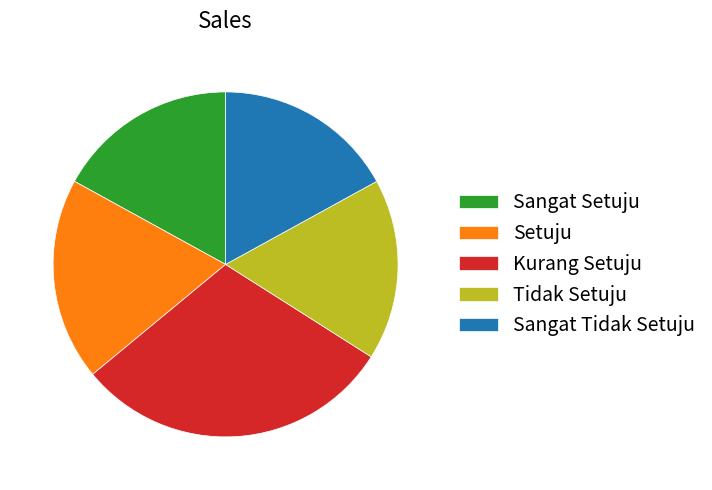

Is it true that Setuju is 10% of the pie?

False